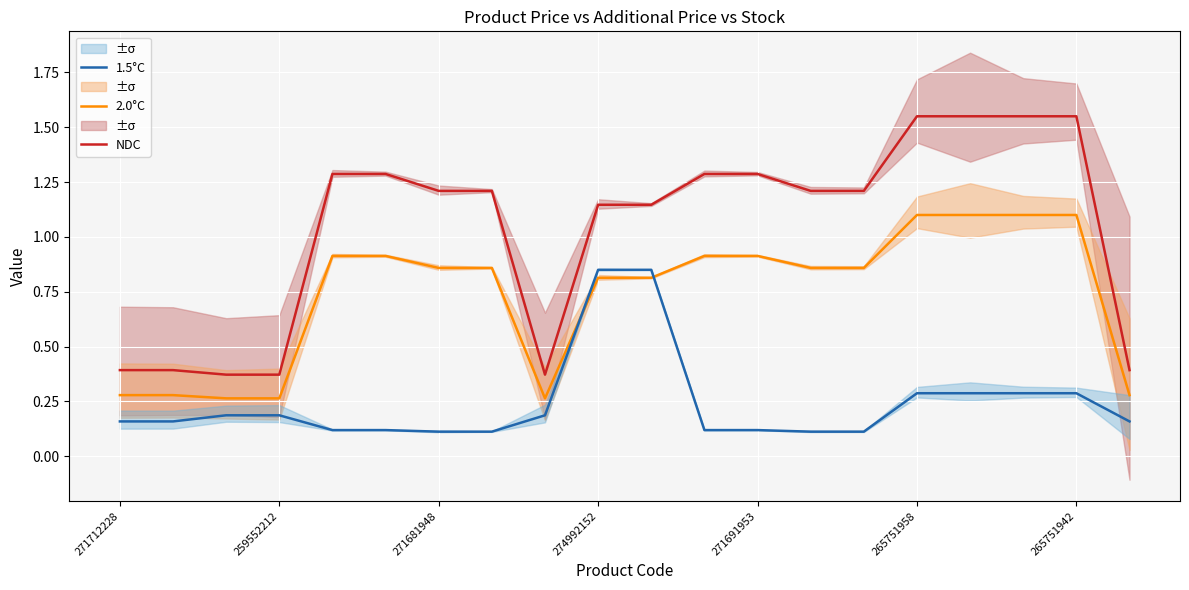

Read the NDC value at 17.

1.6